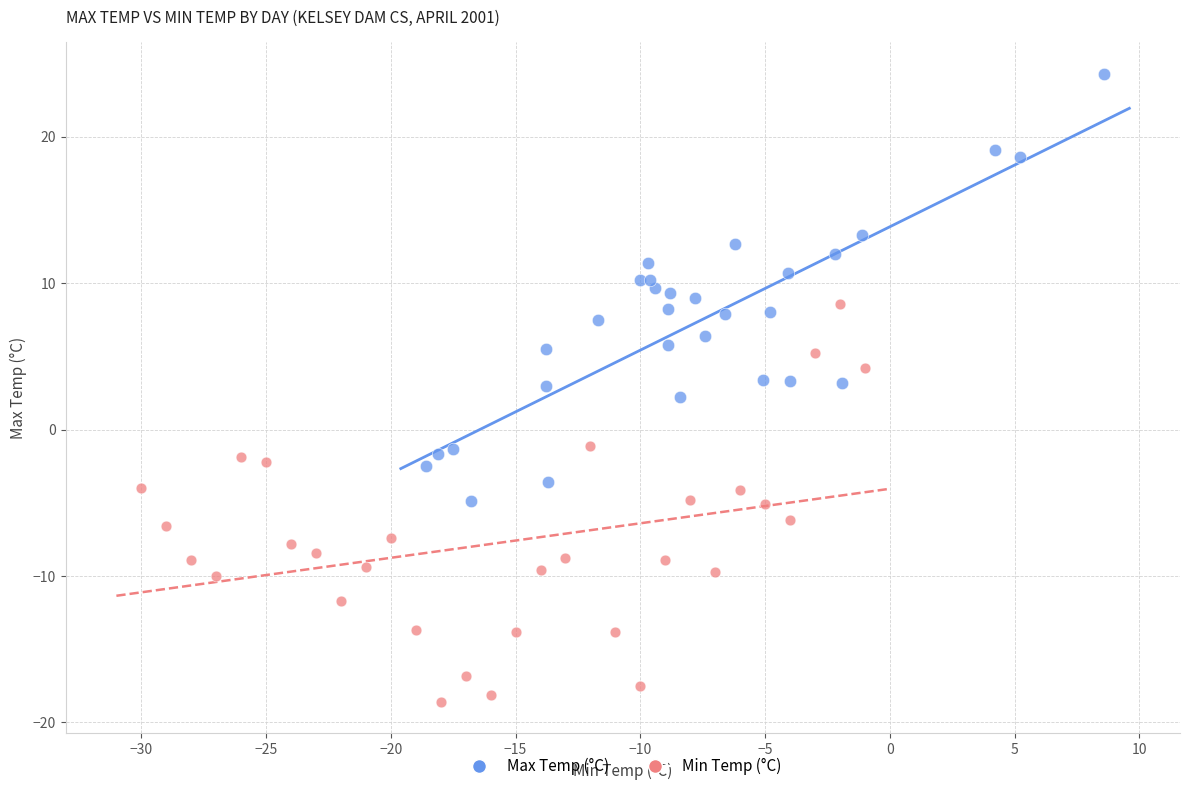

Which series reaches the maximum Y coordinate?

Max Temp (°C)